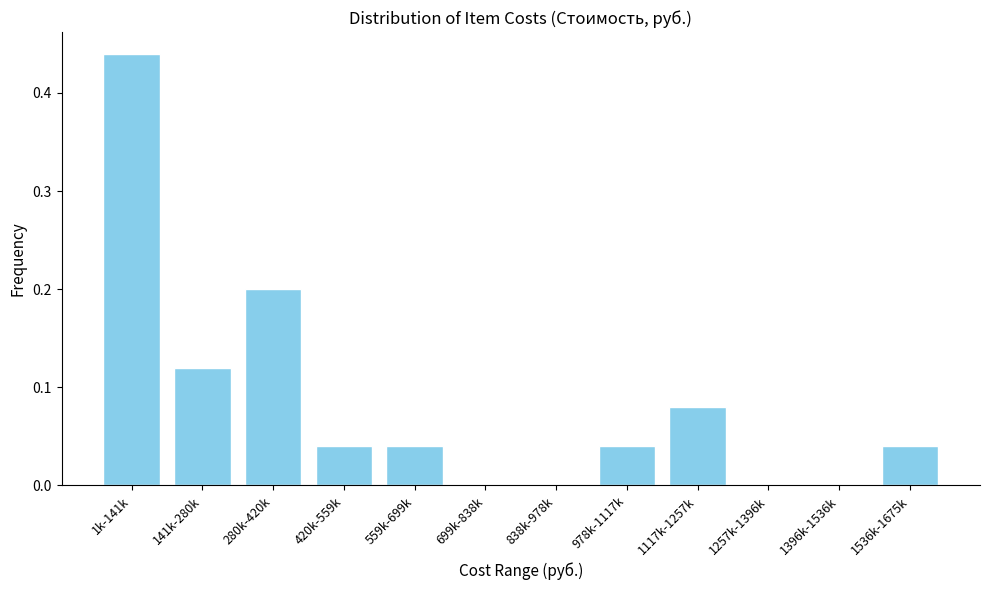

At which category does the chart reach its peak across all series?

1k-141k